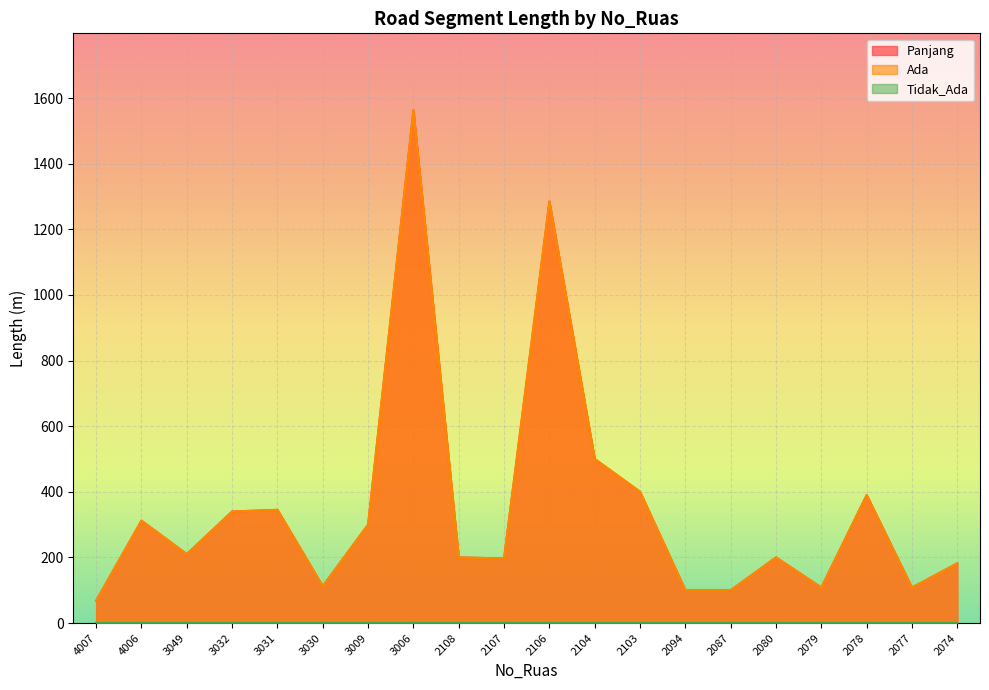

Which series has the largest range (max minus min)?

Panjang